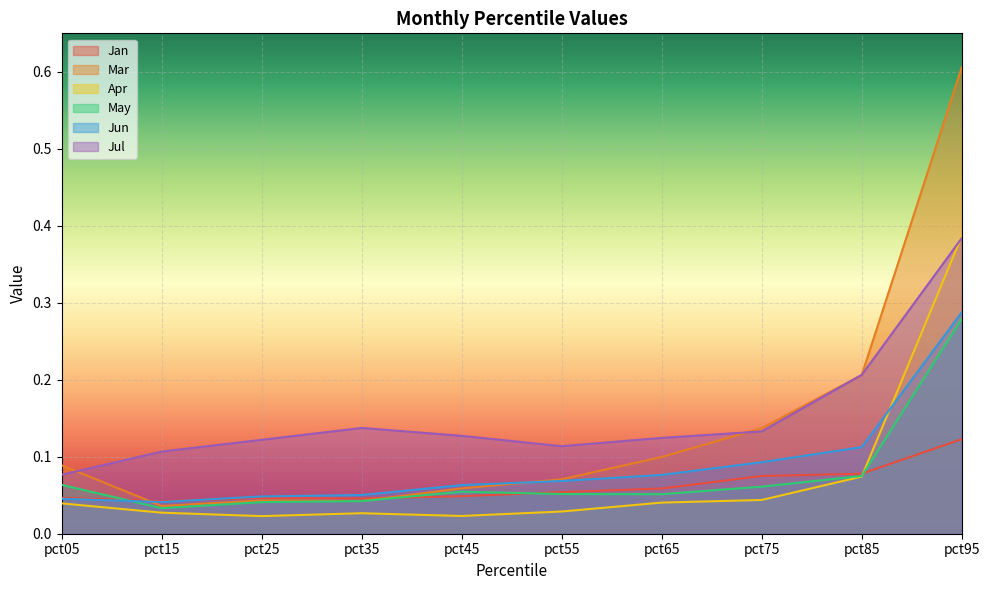

Count the May values in the range 0 to 1.

10